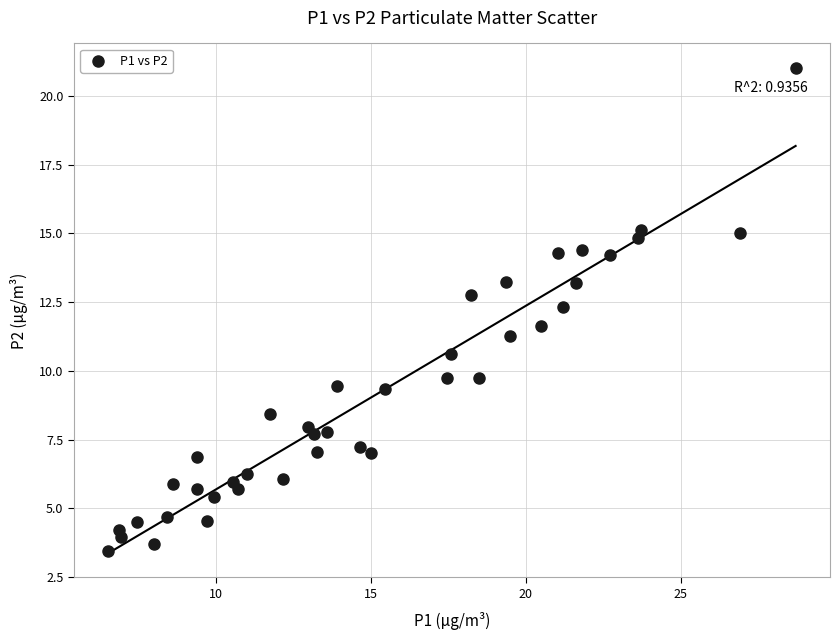

What is the range of X values (max minus min)?

22.2